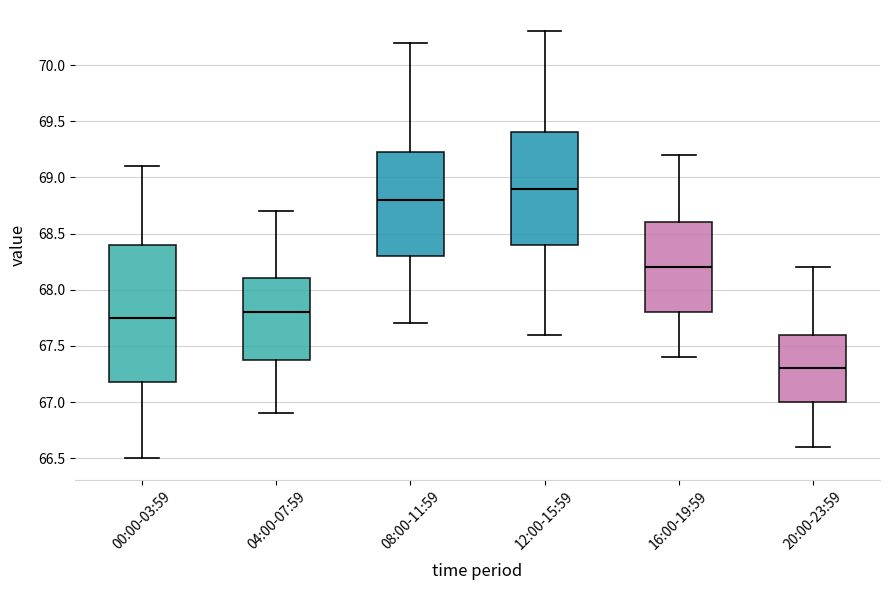

Comparing the boxes themselves (not the whiskers), which one is the tallest?

00:00-03:59